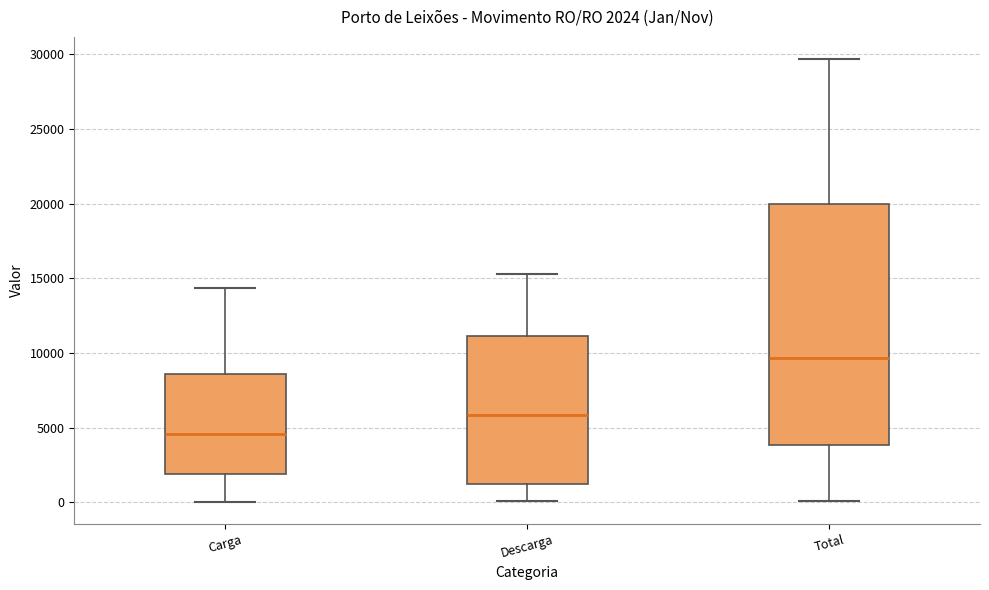

Which box has the lowest median line?

Carga